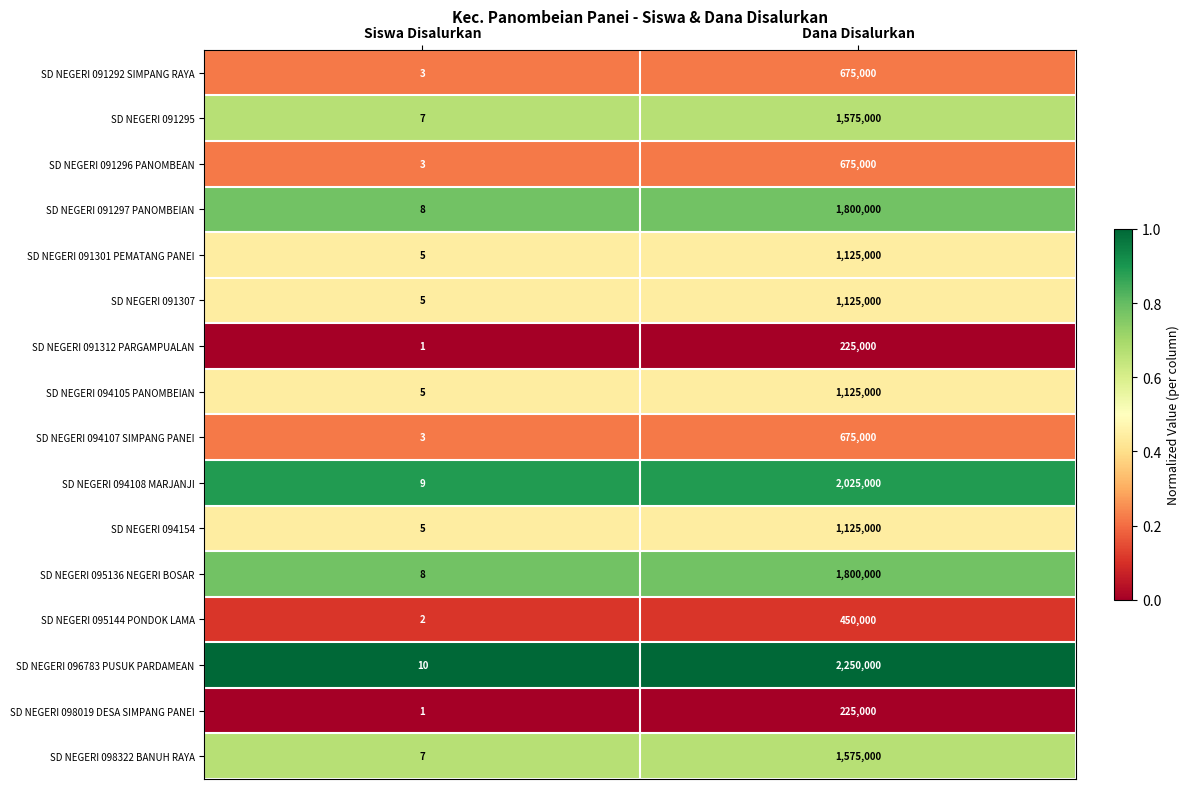

Rank the categories by SD NEGERI 091292 SIMPANG RAYA value from lowest to highest.

Siswa Disalurkan, Dana Disalurkan